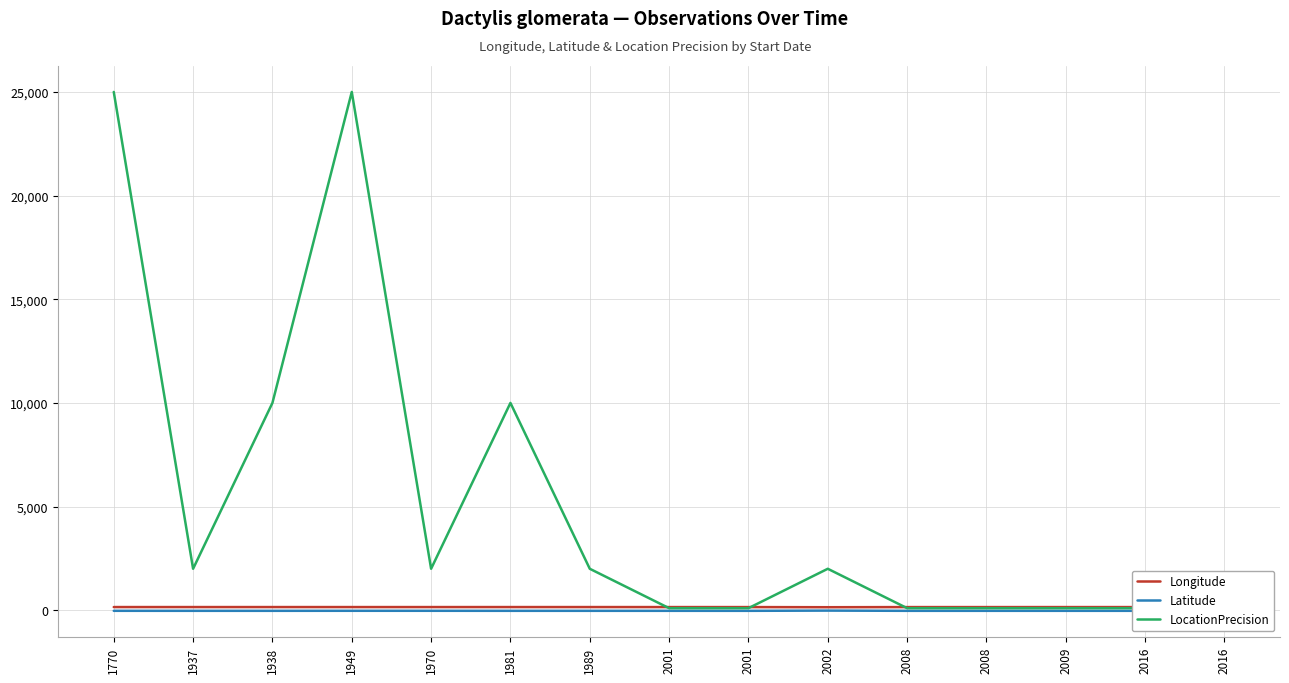

Read the Latitude value at 2002.

-17.4